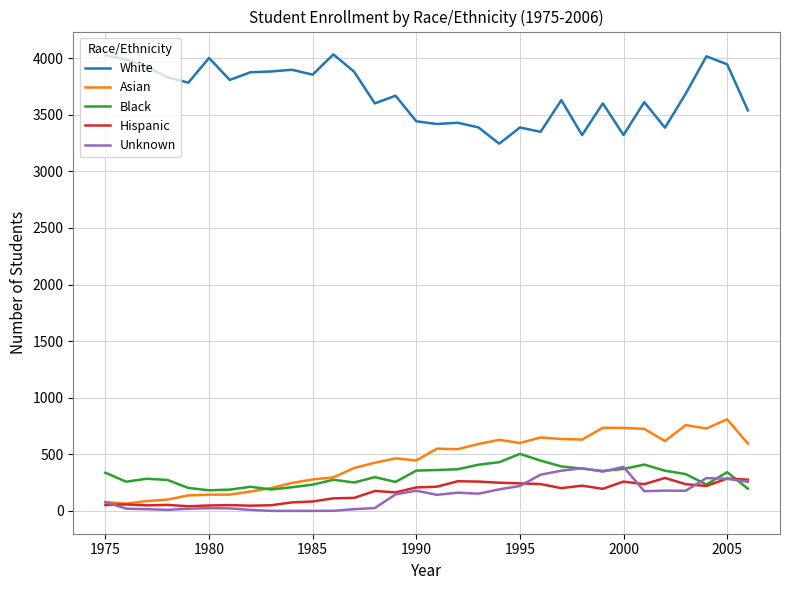

True or false: White and Black cross at least once.

False